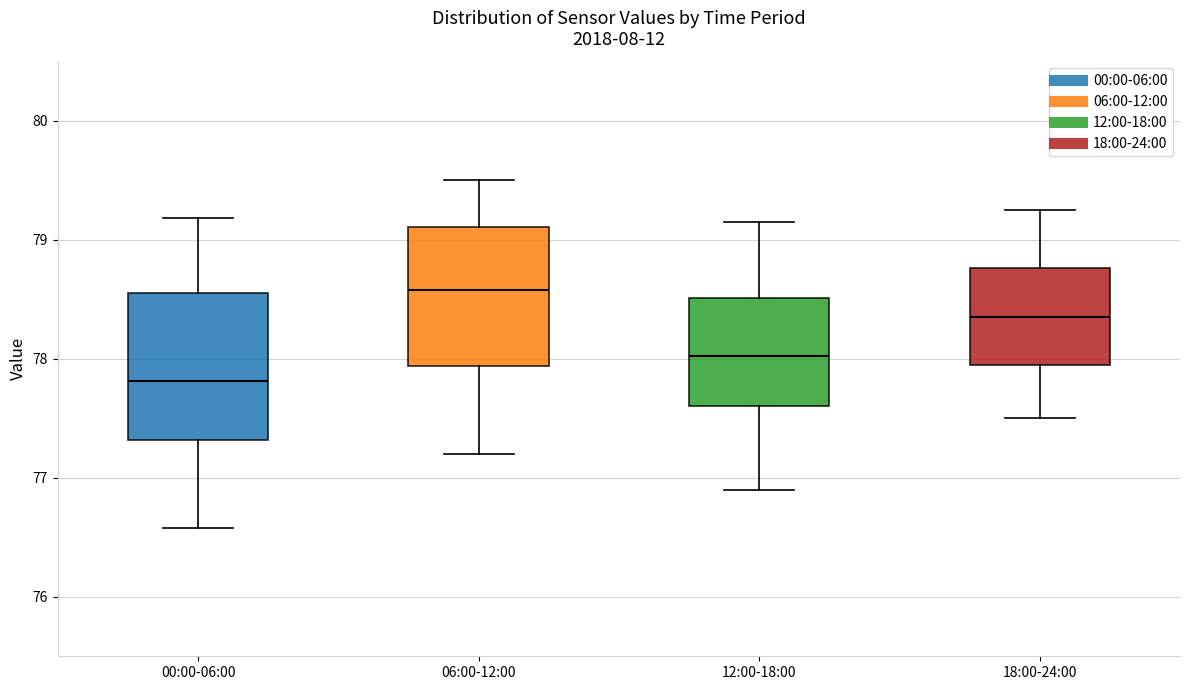

Where is the upper edge of the box for 00:00-06:00 on the y-axis? The values are not printed on the chart, so give them approximately, as read against the axis.

78.6